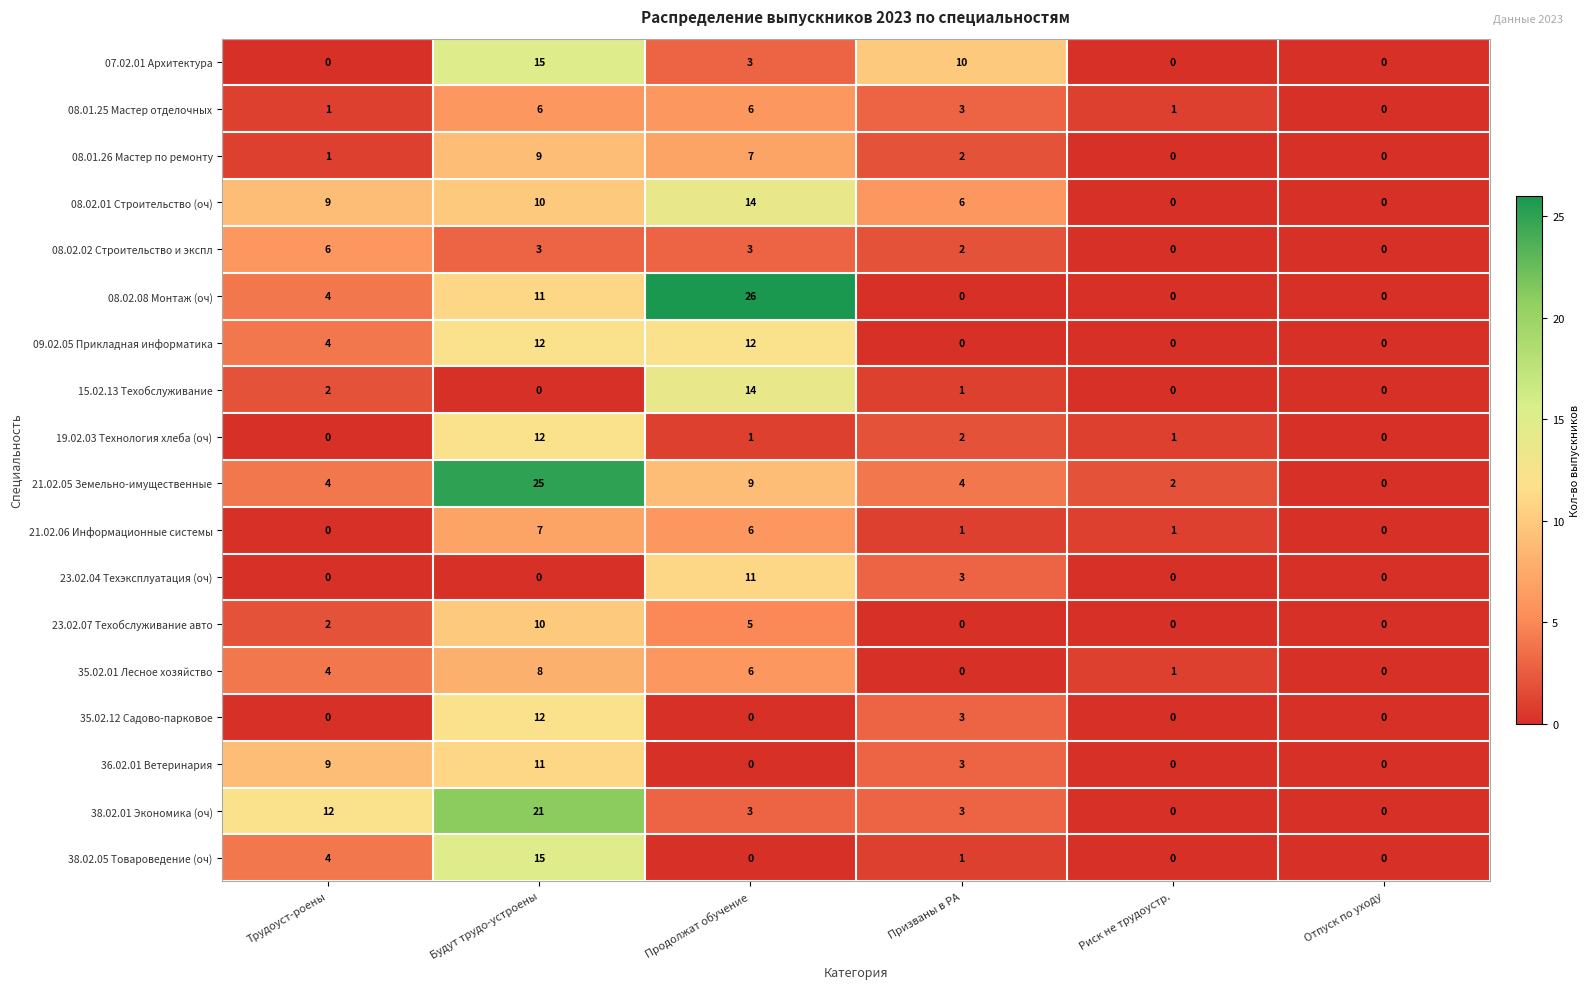

Between Трудоуст-роены and Продолжат обучение, which series saw the biggest shift?

08.02.08 Монтаж (оч)